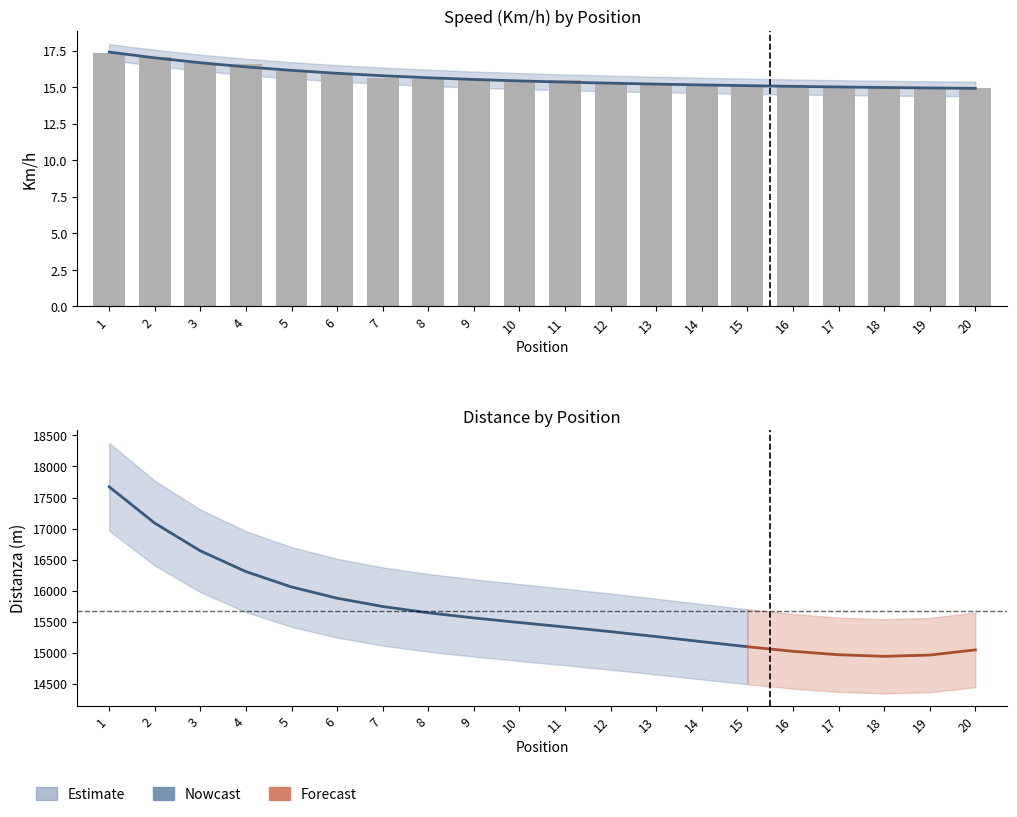

Are the bars horizontal?

No